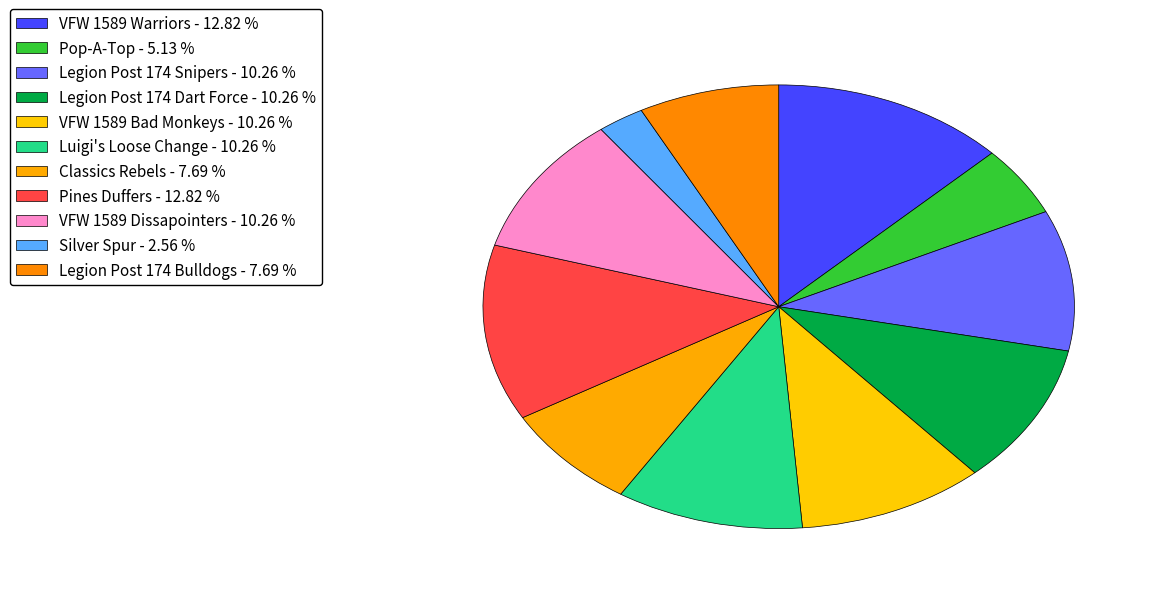

True or false: Legion Post 174 Snipers accounts for 16% of the total.

False